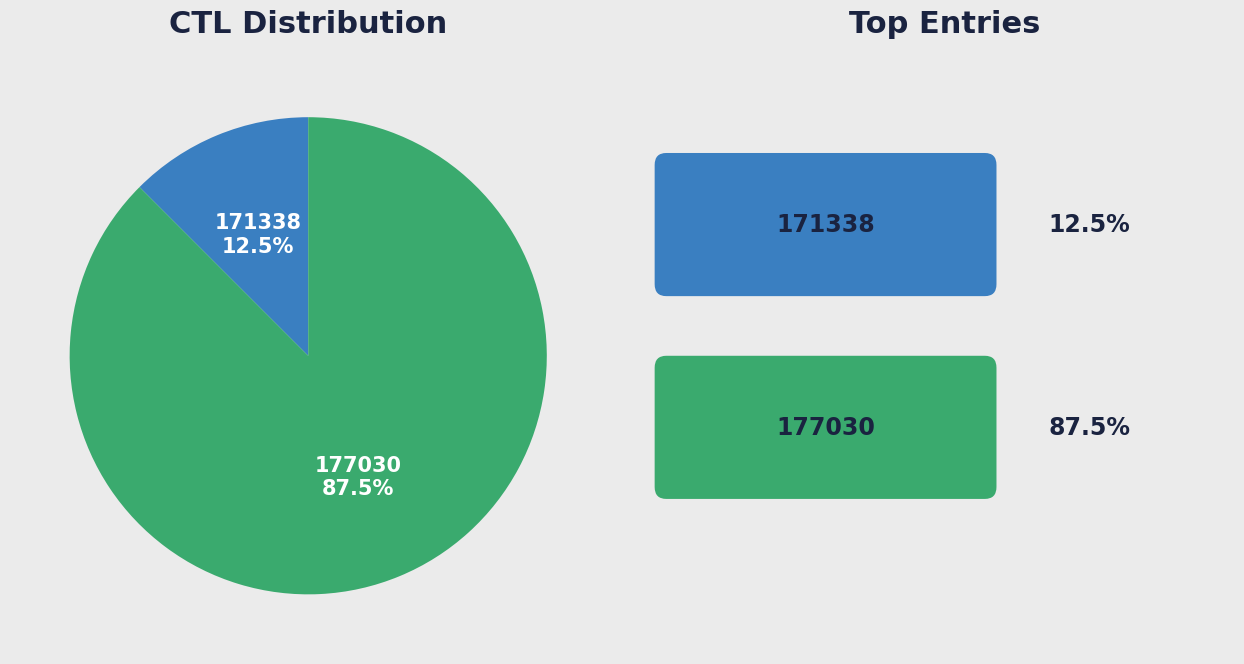

Approximately how many times larger is the value at 177030 compared to 171338?

7.0